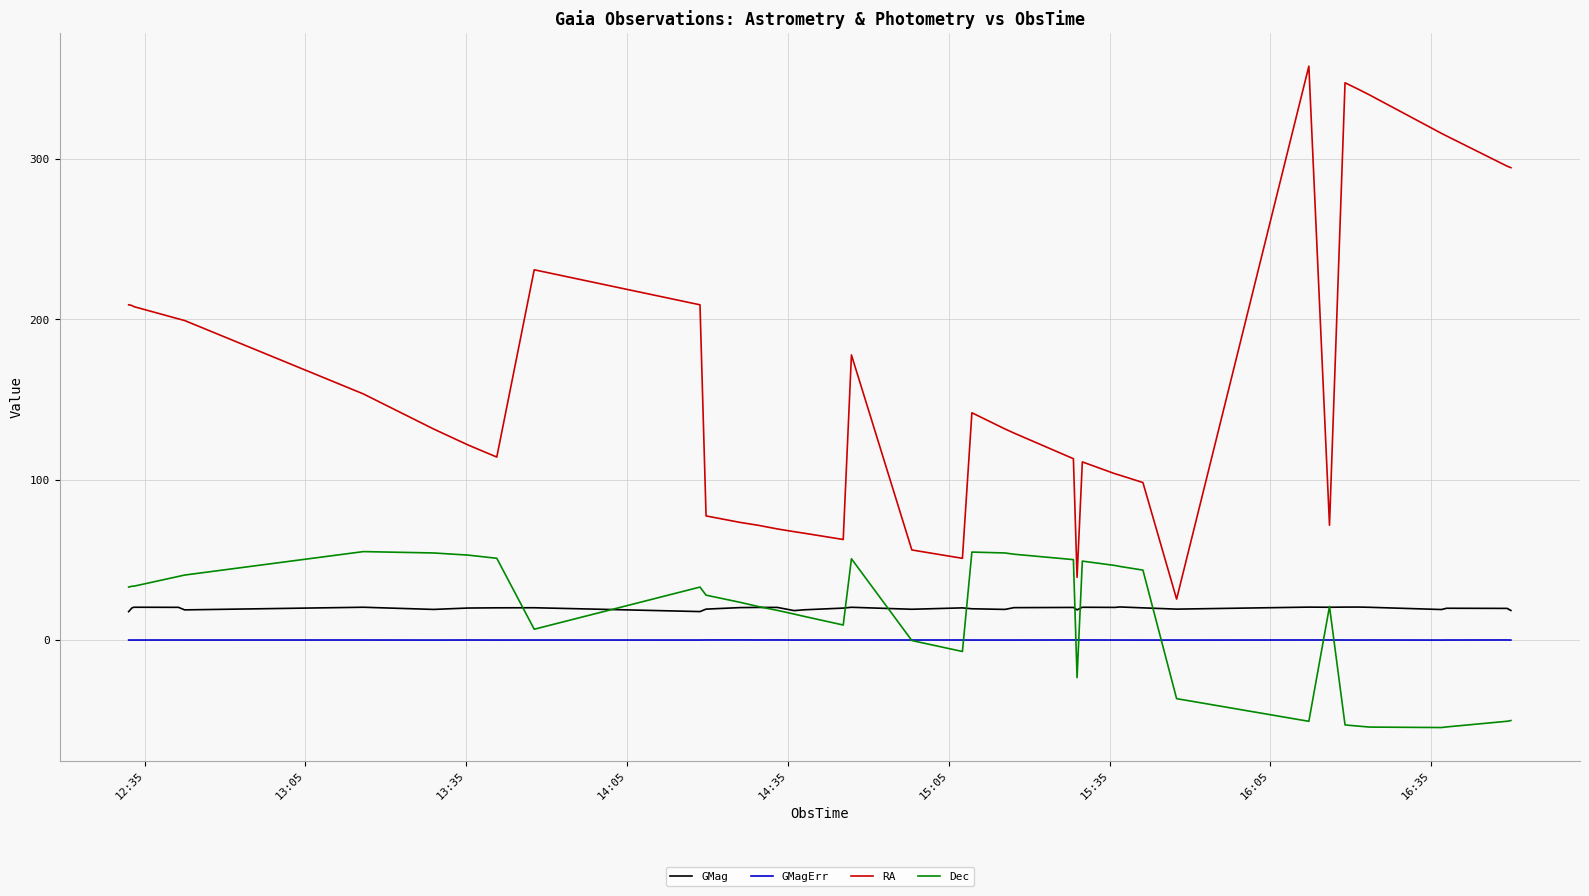

Which series has the largest range (max minus min)?

RA